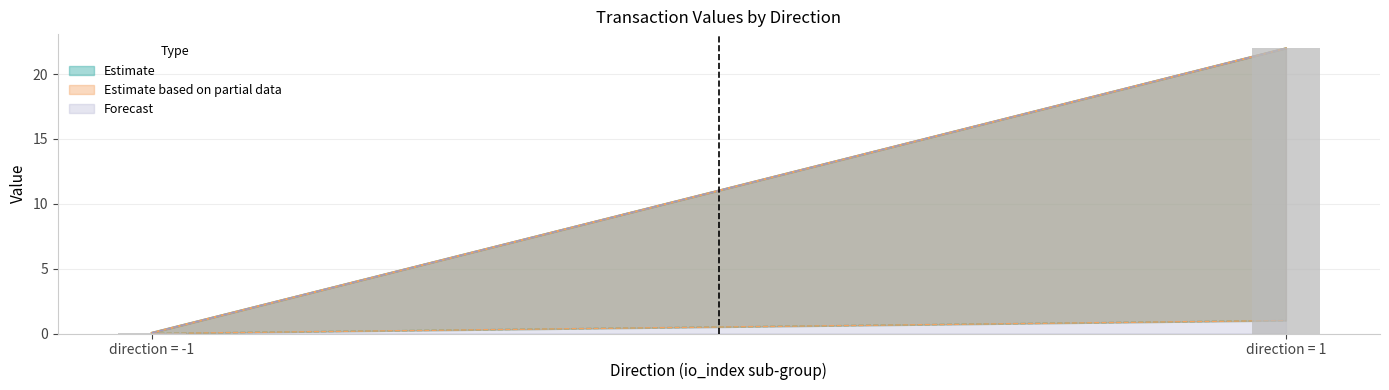

The value at direction = 1 is 22.0. True or false?

True